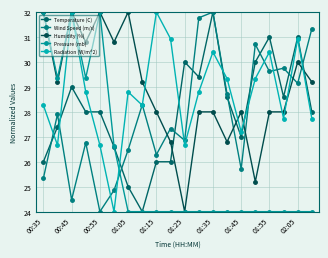

What is the difference between the maximum and minimum values in the Radiation (W/m^2) series?

8.0